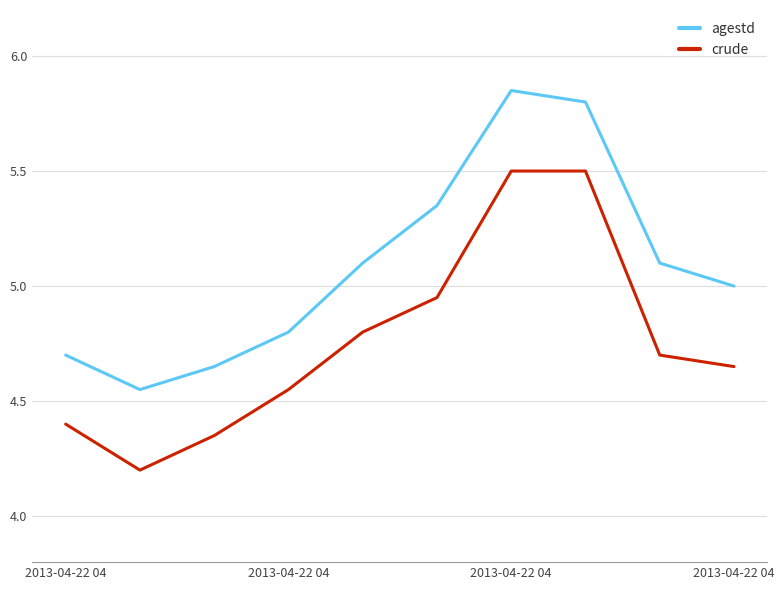

True or false: agestd and crude cross at least once.

False